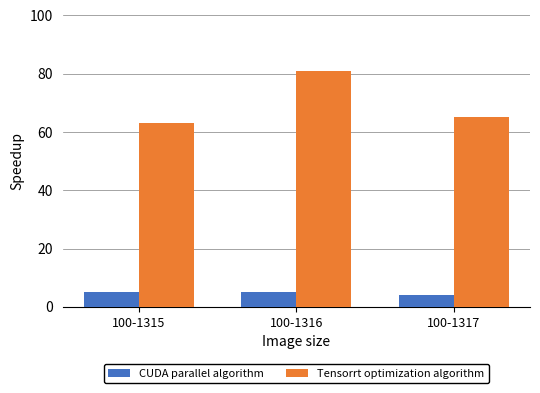

Which category has the highest value across all series?

100-1316